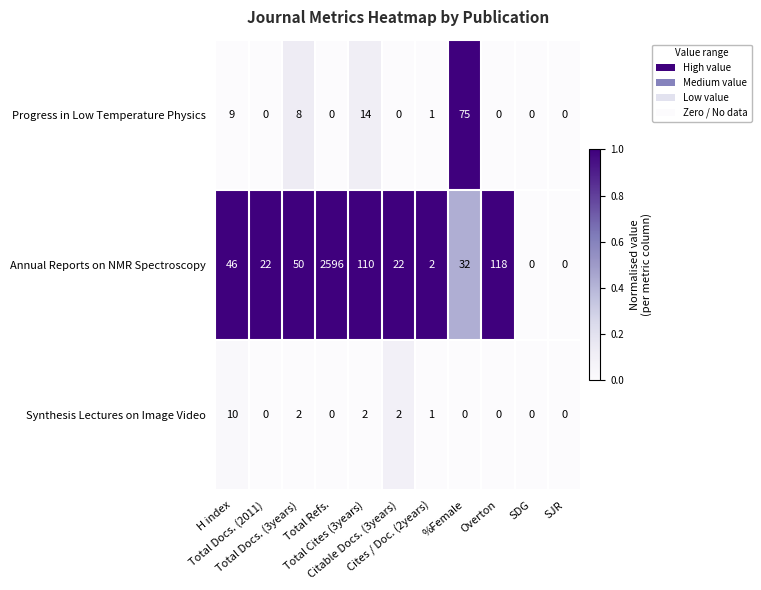

How many data points in Synthesis Lectures on Image Video are above 0?

5